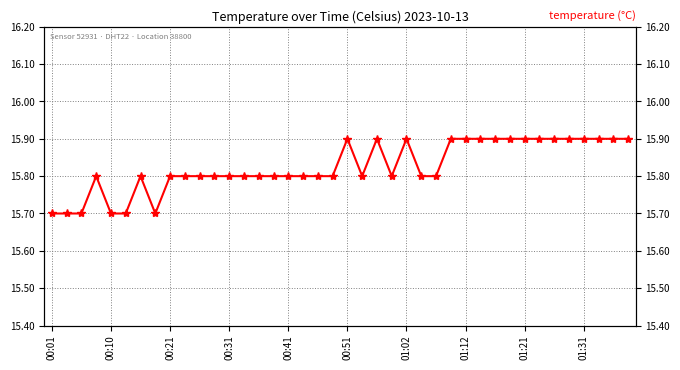

Which has a higher value, 00:10 or 25?

25